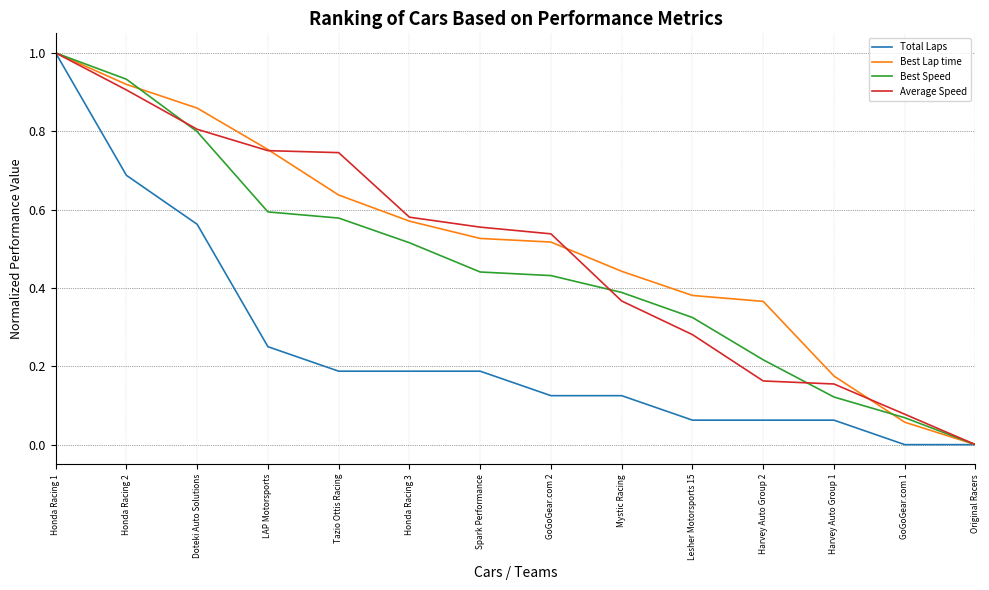

What position from the right is LAP Motorsports?

11